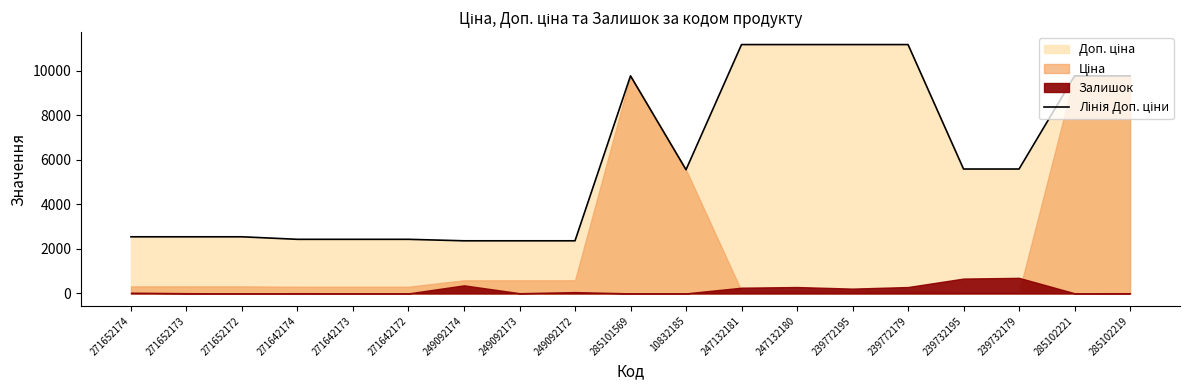

Which has a higher value, 239772179 or 10832185?

239772179